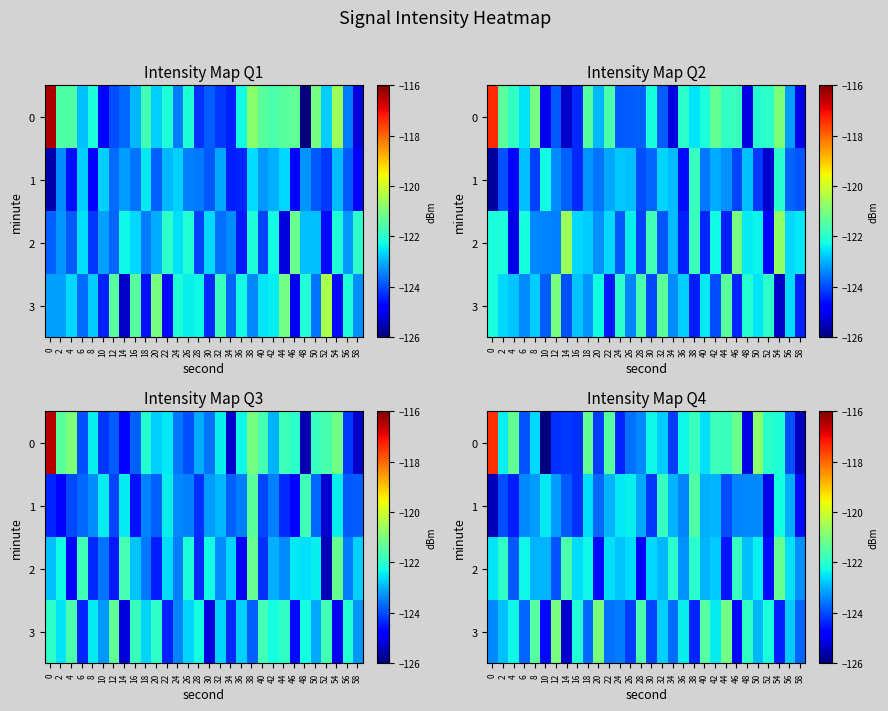

Is it true that row_0 equals -122.1 at 54?

True